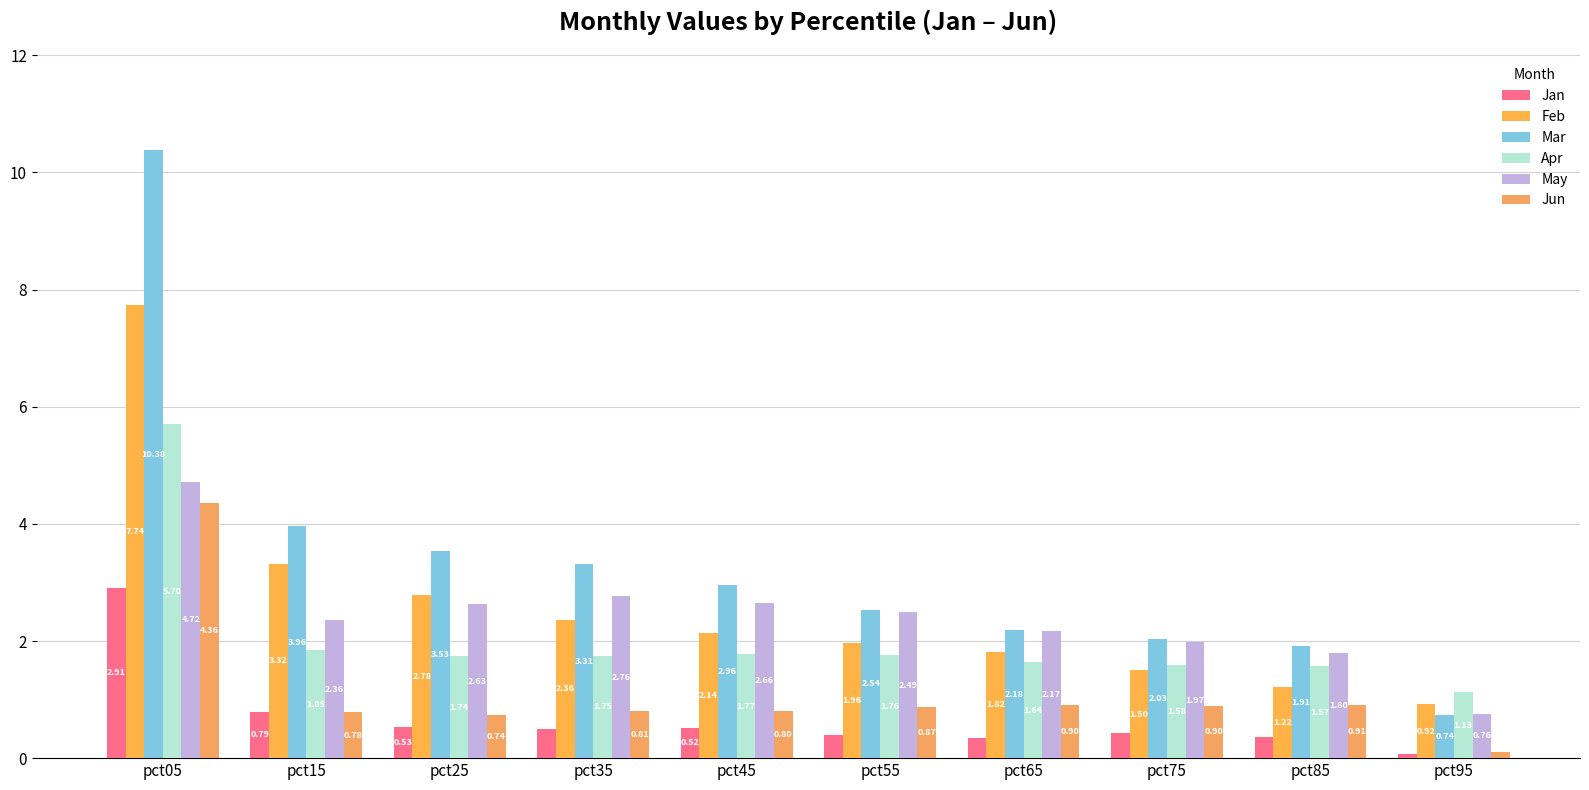

Read the Jun value at pct85.

0.9